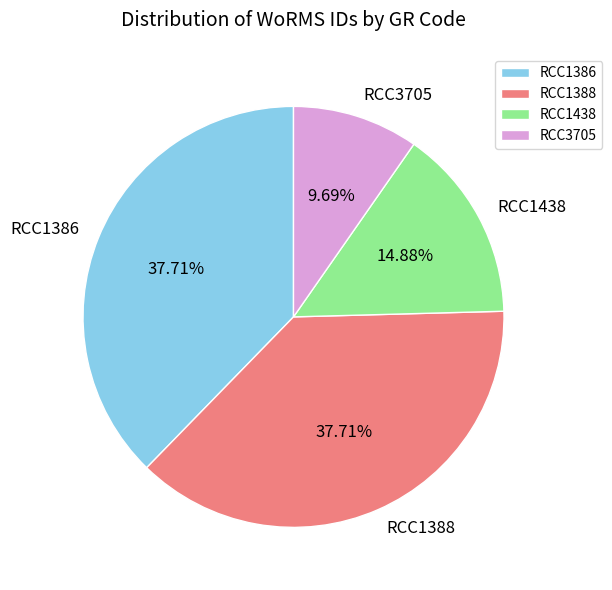

To the nearest percent, what percentage of the pie is RCC1388?

38%